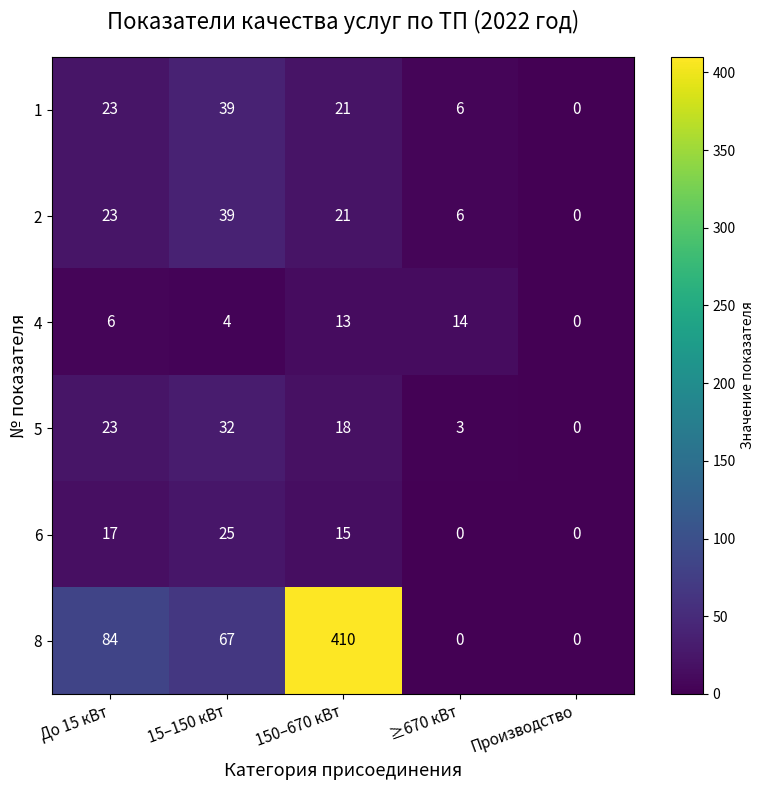

What is the approximate value of 5 at До 15 кВт, to the nearest 5?

25